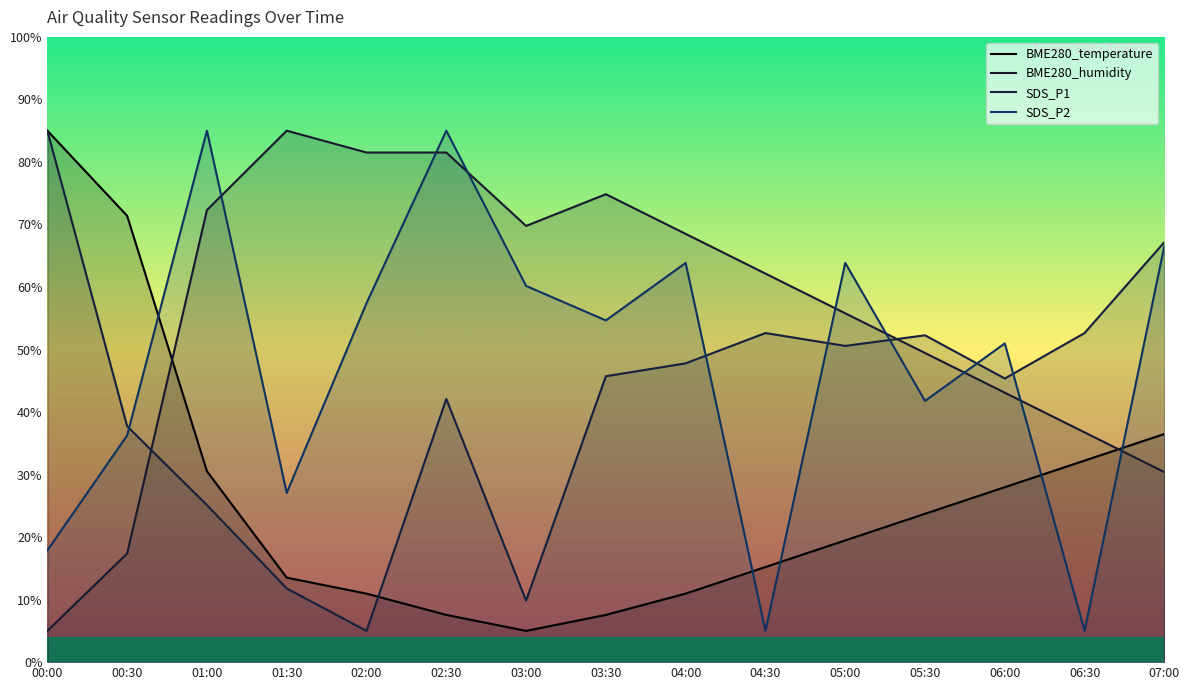

Read the SDS_P1 value at 04:00.

47.8